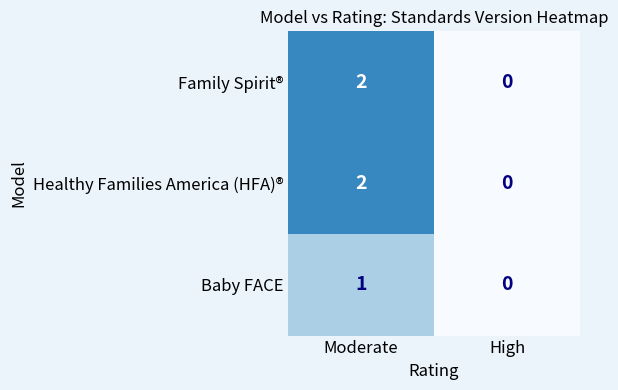

At which category is the sum across all series the highest?

Moderate